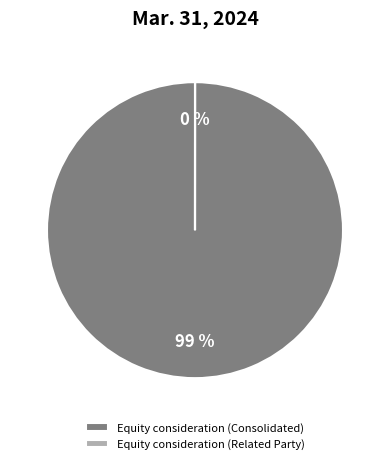

Between Equity consideration (Related Party) and Equity consideration (Consolidated), which is larger?

Equity consideration (Consolidated)